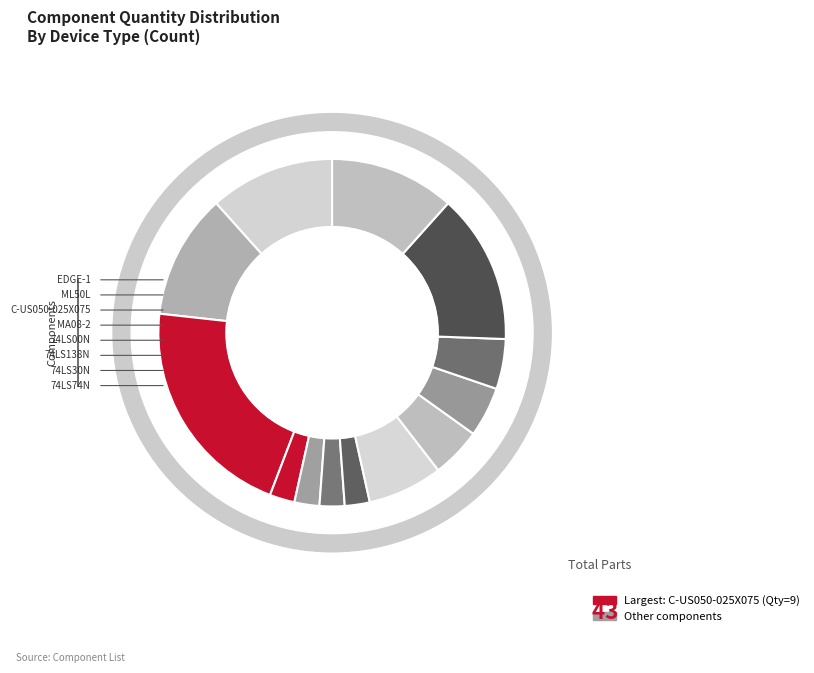

To the nearest percent, what is the difference between the largest and smallest slice percentages?

19%